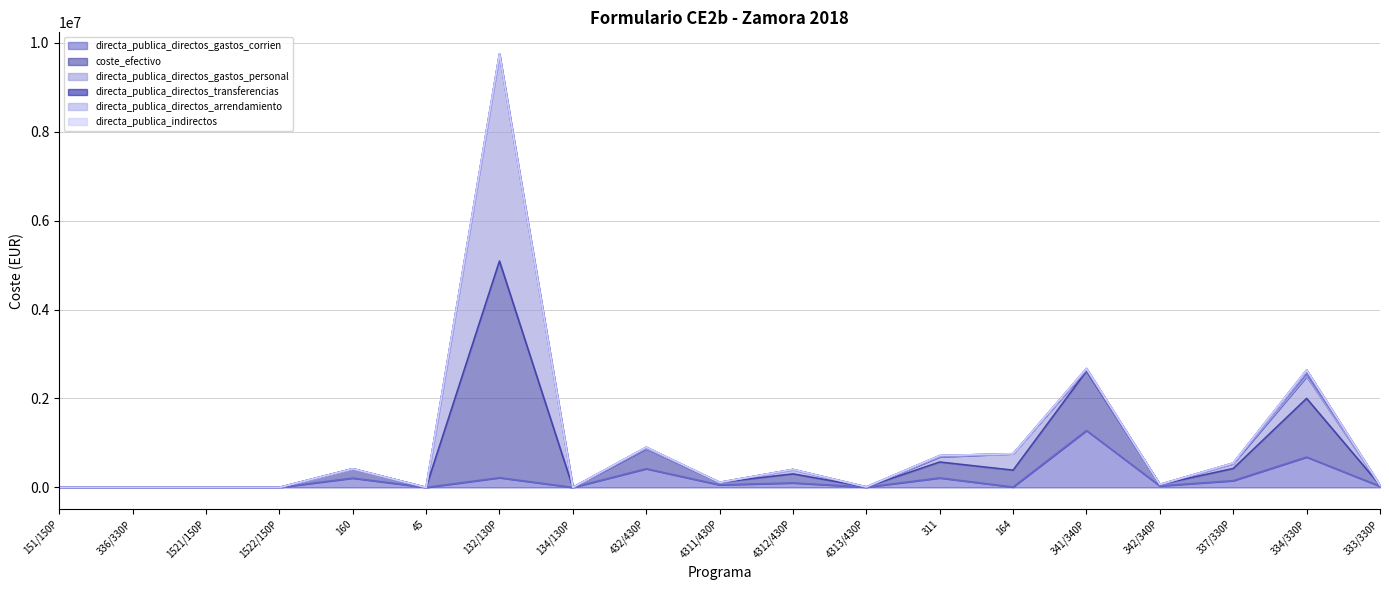

The coste_efectivo series shows 738846.1 at 432/430P. True or false?

False